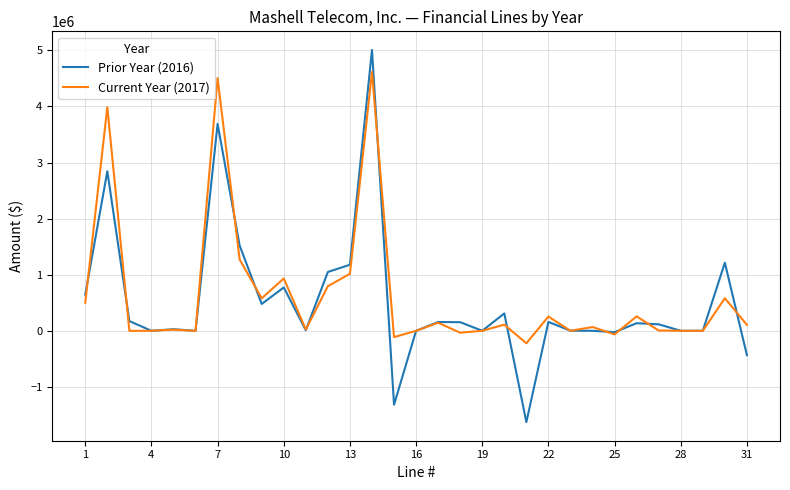

What is the sum of all Prior Year (2016) values?

16233999